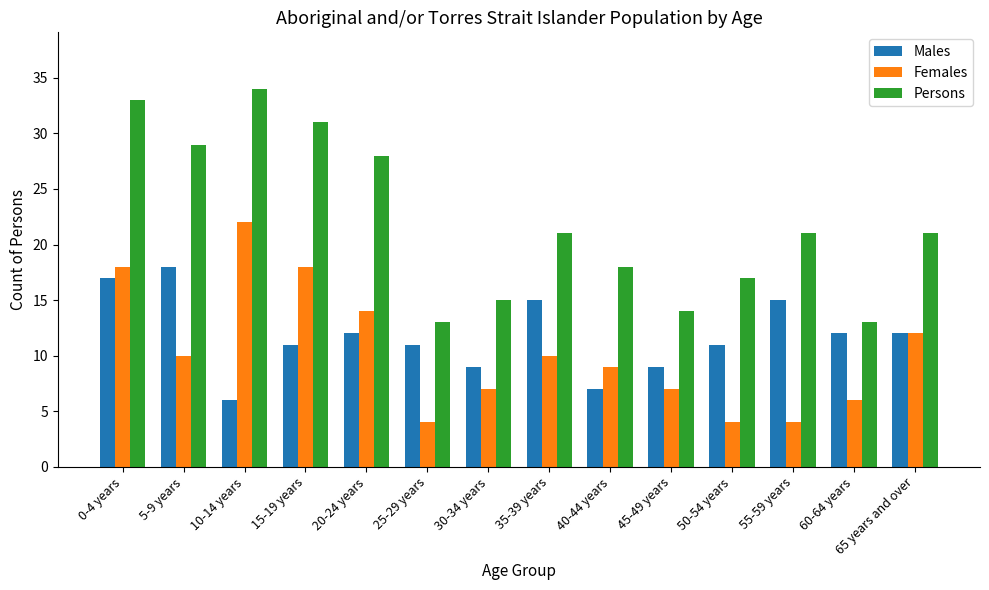

Reading left to right, what are all the values shown in this chart?

Males: 17	18	6	11	12	11	9	15	7	9	11	15	12	12
Females: 18	10	22	18	14	4	7	10	9	7	4	4	6	12
Persons: 33	29	34	31	28	13	15	21	18	14	17	21	13	21